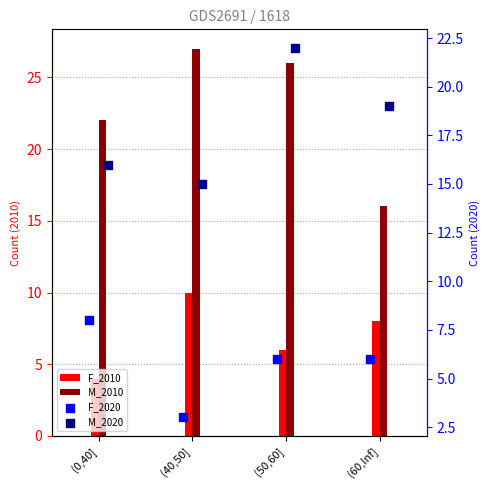

Which series has the widest spread of Y values?

M_2010